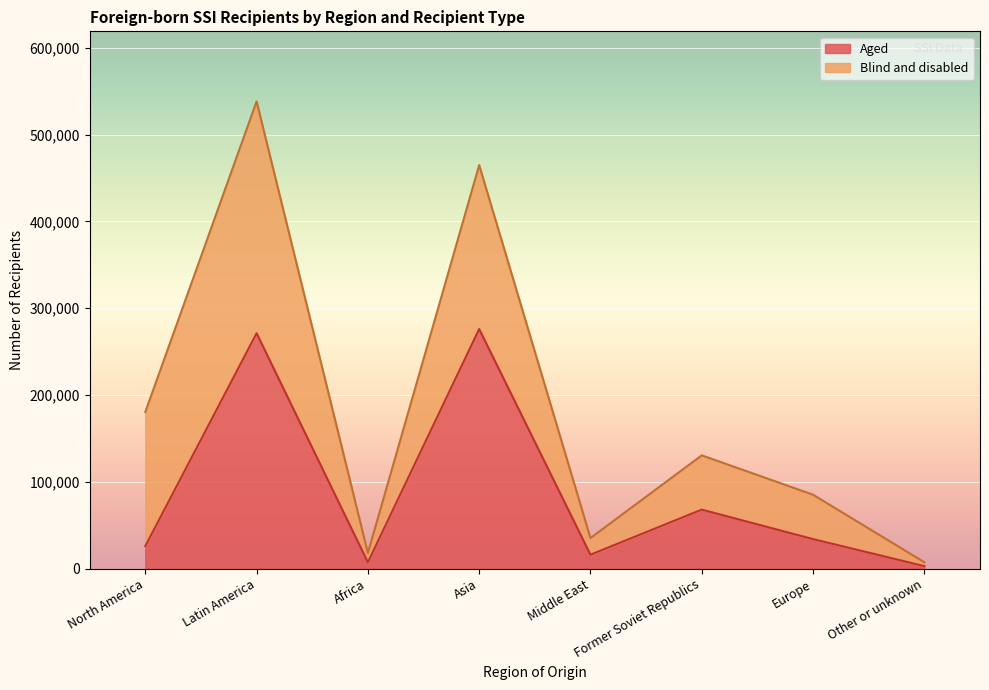

What position from the left is Asia?

4